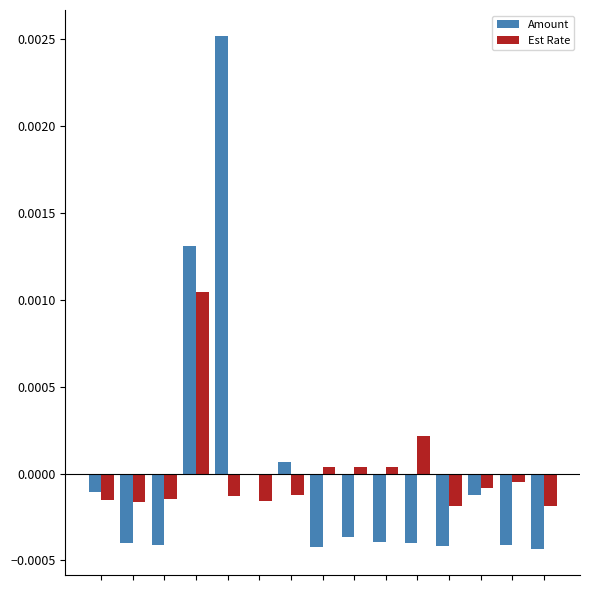

How many groups of bars are there?

15